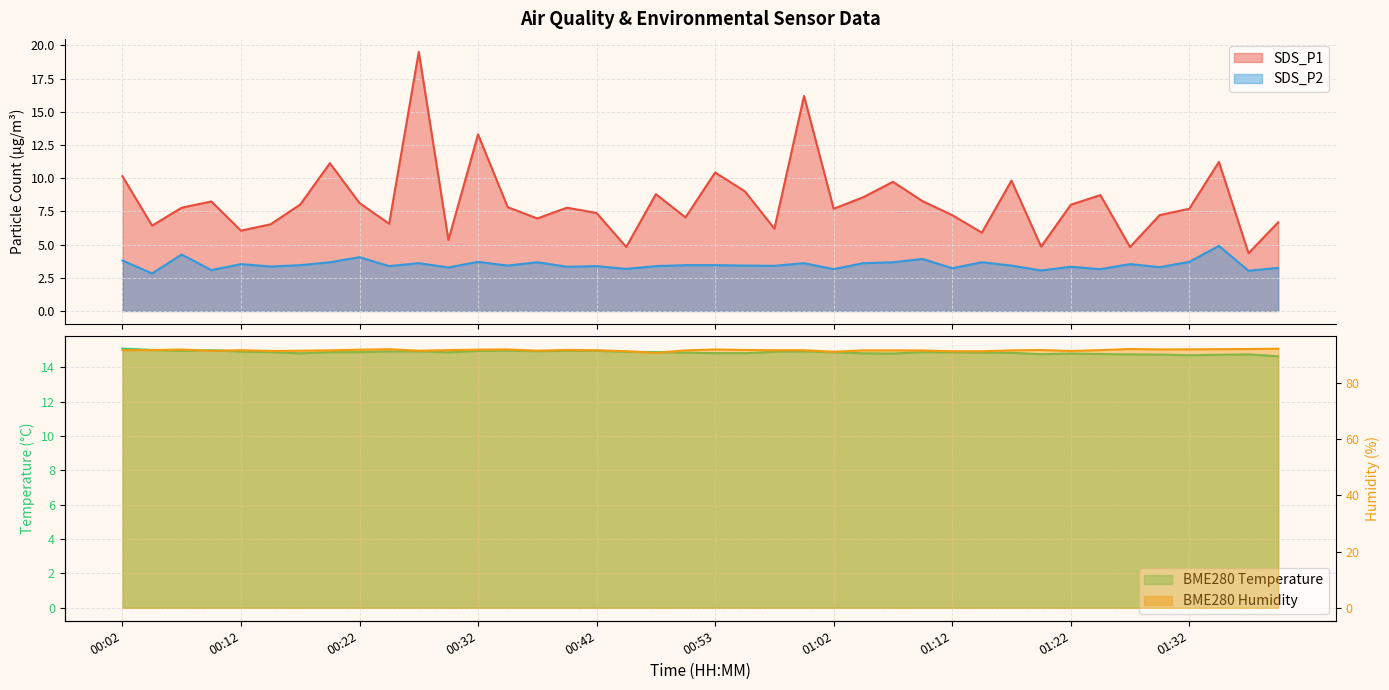

Reading right to left, transcribe all the data shown in this chart.

SDS_P1: 6.7	4.3	11.2	7.7	7.2	4.8	8.7	8.0	4.8	9.8	5.9	7.2	8.3	9.7	8.6	7.7	16.2	6.2	9.0	10.4	7.0	8.8	4.8	7.4	7.8	7.0	7.8	13.3	5.3	19.5	6.6	8.1	11.1	8.0	6.5	6.0	8.2	7.8	6.4	10.2
SDS_P2: 3.2	3.0	4.9	3.7	3.3	3.5	3.1	3.3	3.0	3.4	3.7	3.2	3.9	3.7	3.6	3.1	3.6	3.4	3.4	3.5	3.5	3.4	3.2	3.4	3.3	3.7	3.4	3.7	3.3	3.6	3.4	4.0	3.7	3.5	3.4	3.5	3.1	4.2	2.8	3.8
BME280_temperature: 14.6	14.8	14.7	14.7	14.7	14.8	14.8	14.8	14.8	14.8	14.8	14.9	14.9	14.8	14.8	14.9	14.9	14.9	14.8	14.8	14.8	14.9	14.9	15.0	15.0	14.9	15.0	14.9	14.9	14.9	14.9	14.9	14.9	14.8	14.9	14.9	15.0	14.9	15.0	15.1
BME280_humidity: 92.2	92.0	92.0	91.9	91.9	92.0	91.6	91.3	91.7	91.6	91.2	91.2	91.5	91.6	91.6	91.1	91.6	91.6	91.7	91.9	91.5	90.7	91.3	91.6	91.7	91.5	91.9	91.8	91.7	91.4	92.0	91.8	91.6	91.4	91.3	91.6	91.4	91.8	91.7	91.6